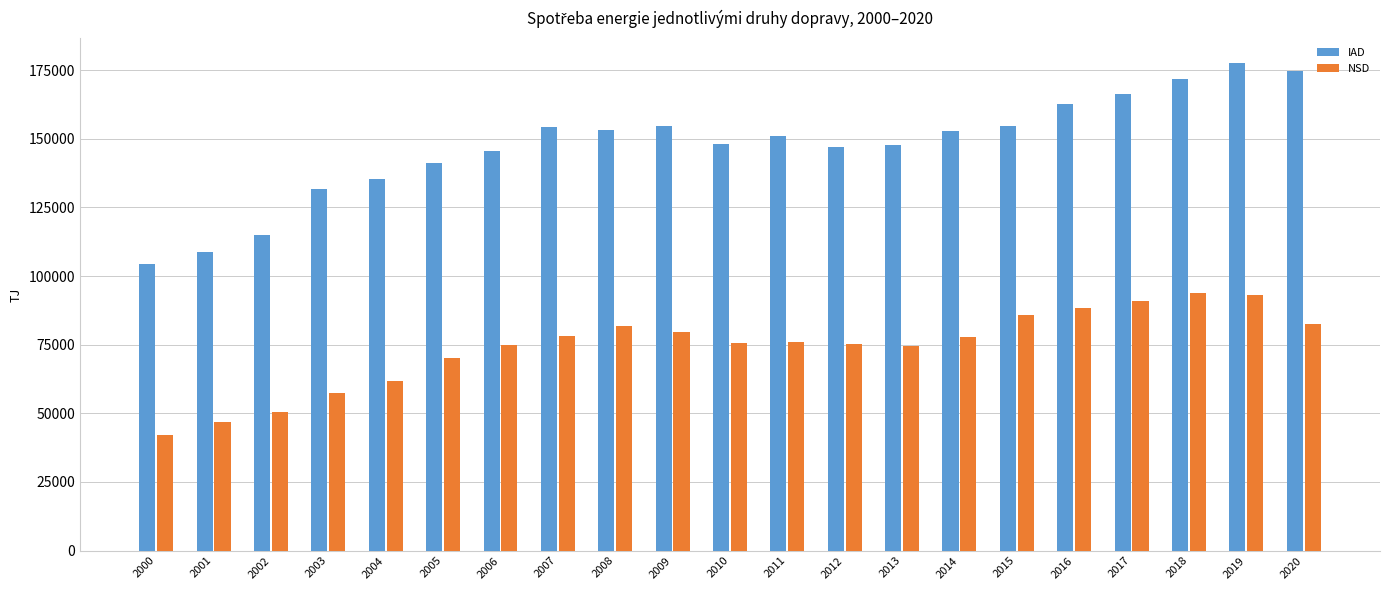

What is the sum of all IAD values?

3098638.9